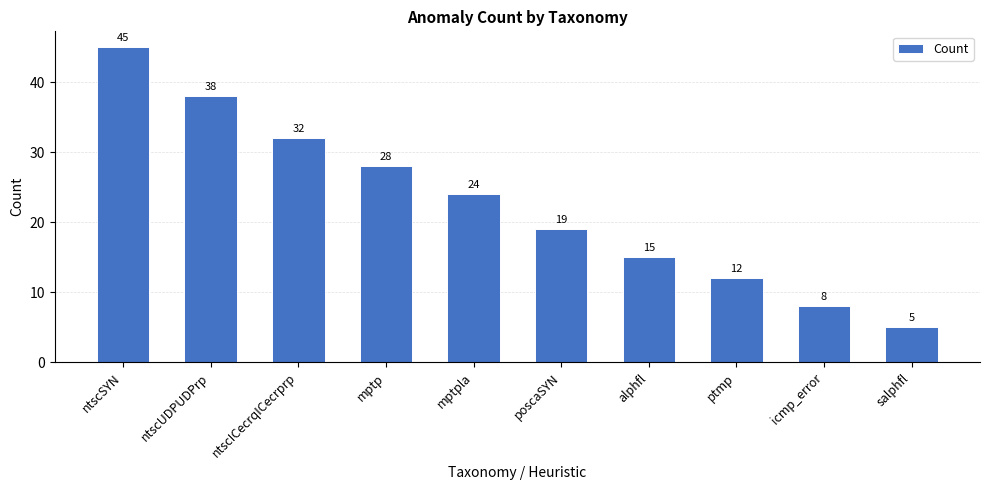

How many bars are there in total?

10